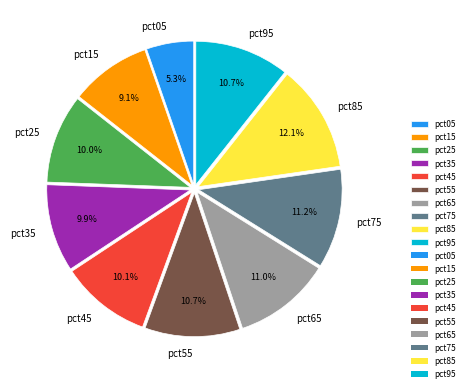

Count the number of slices in the pie.

10